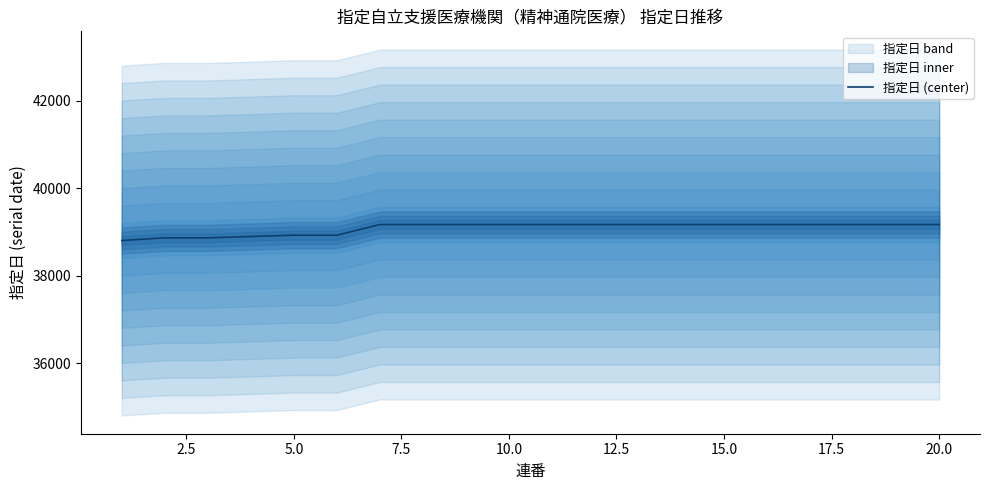

How many data points does each series have?

20